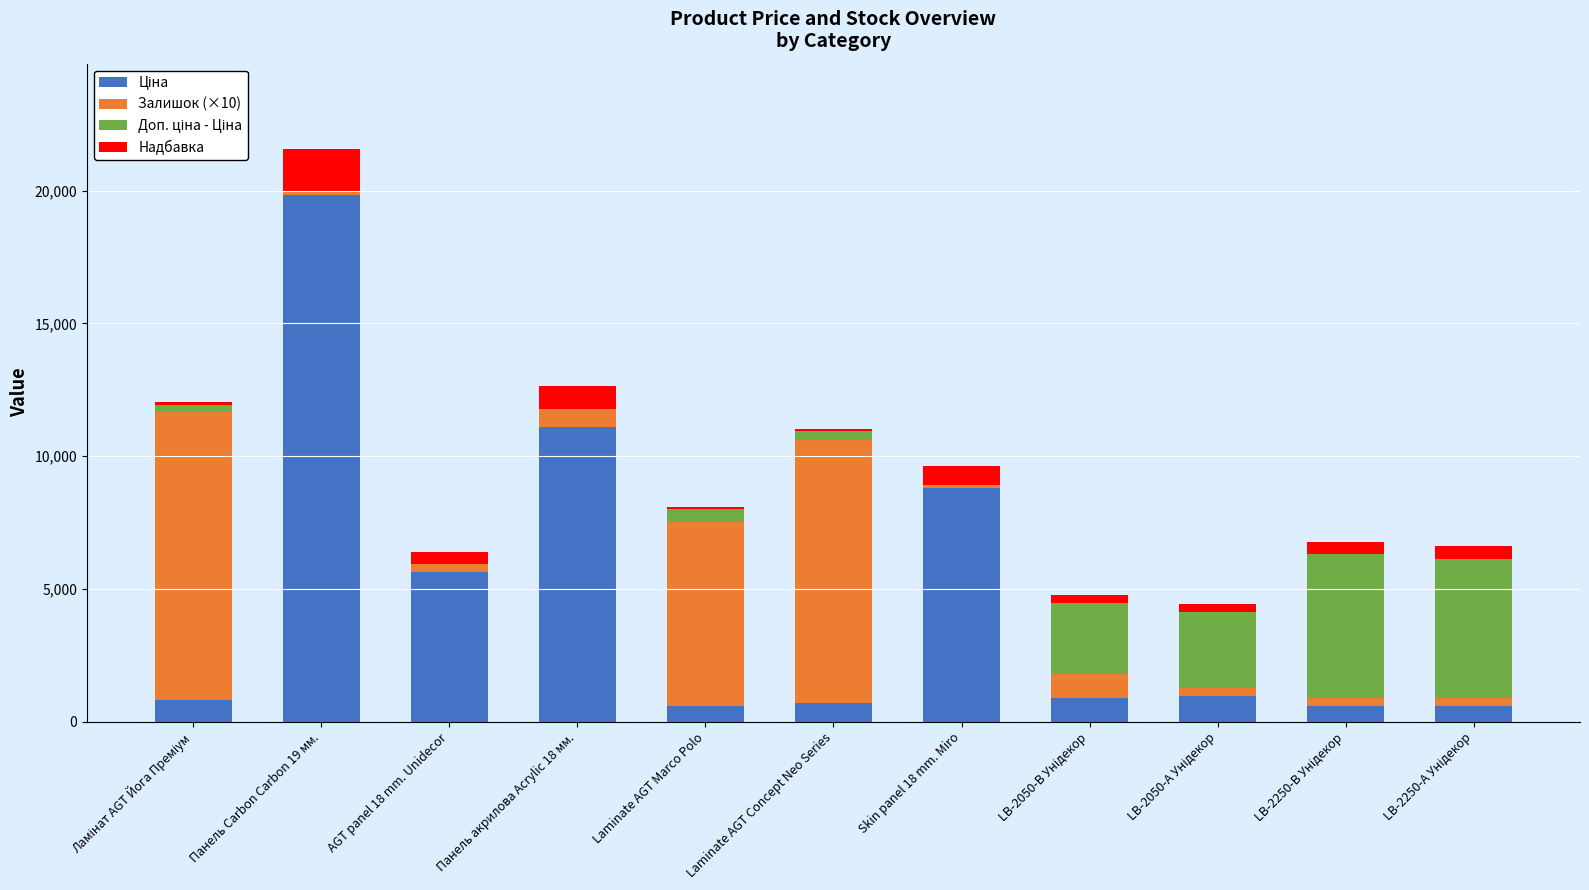

Count the number of categories in the chart.

11